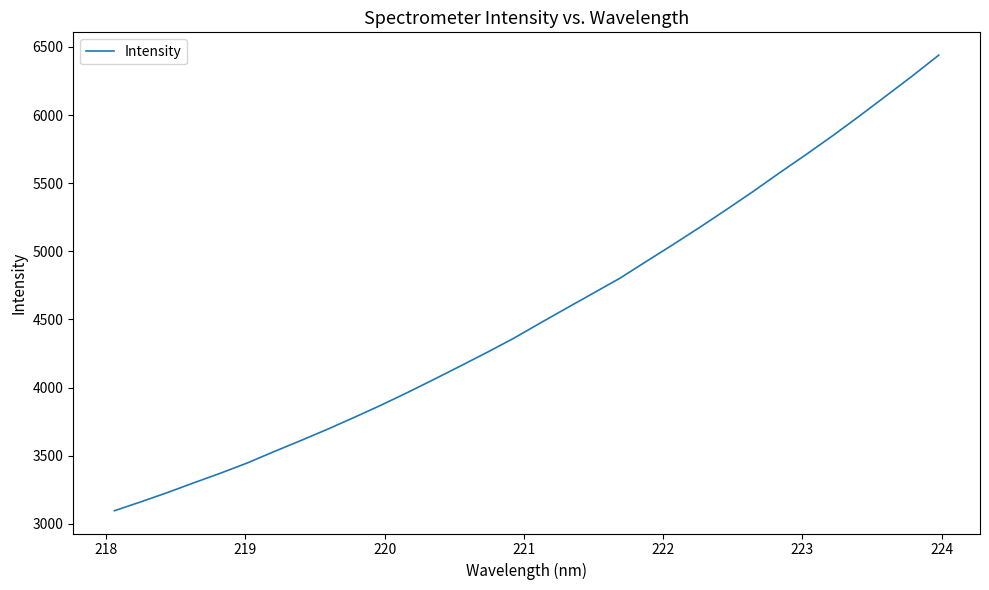

What is the difference between the maximum and minimum values?

3342.8